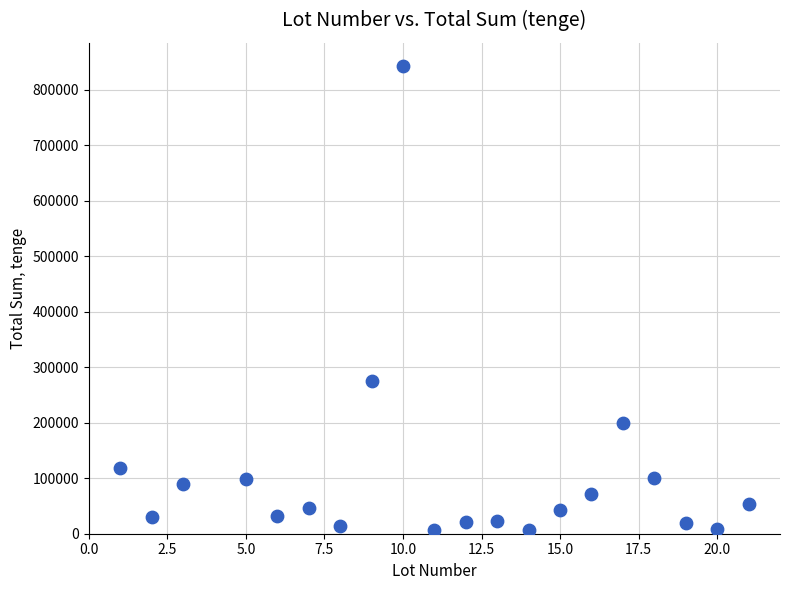

What Y value in the scatter plot is closest to 424902?

274612.0